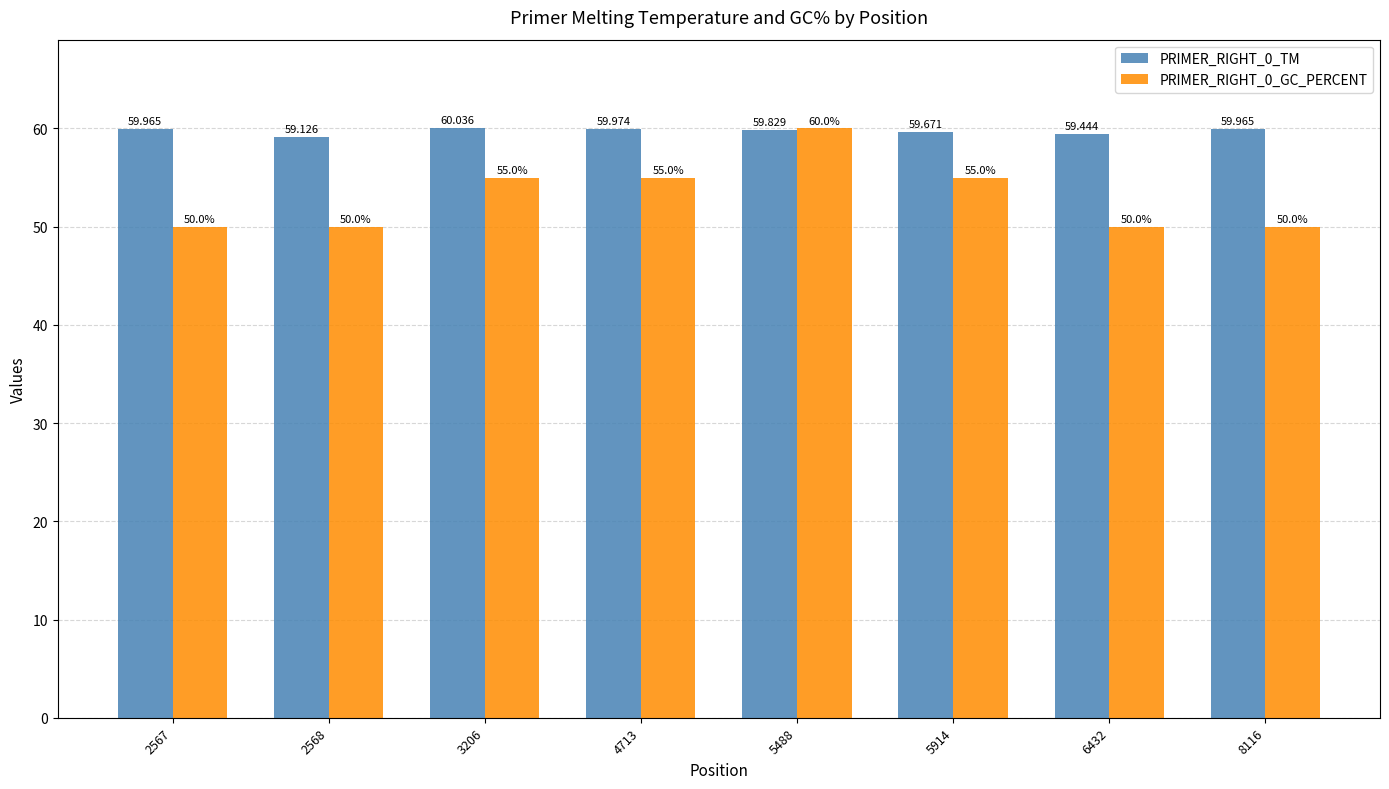

What is the lowest value of the PRIMER_RIGHT_0_GC_PERCENT series?

50.0